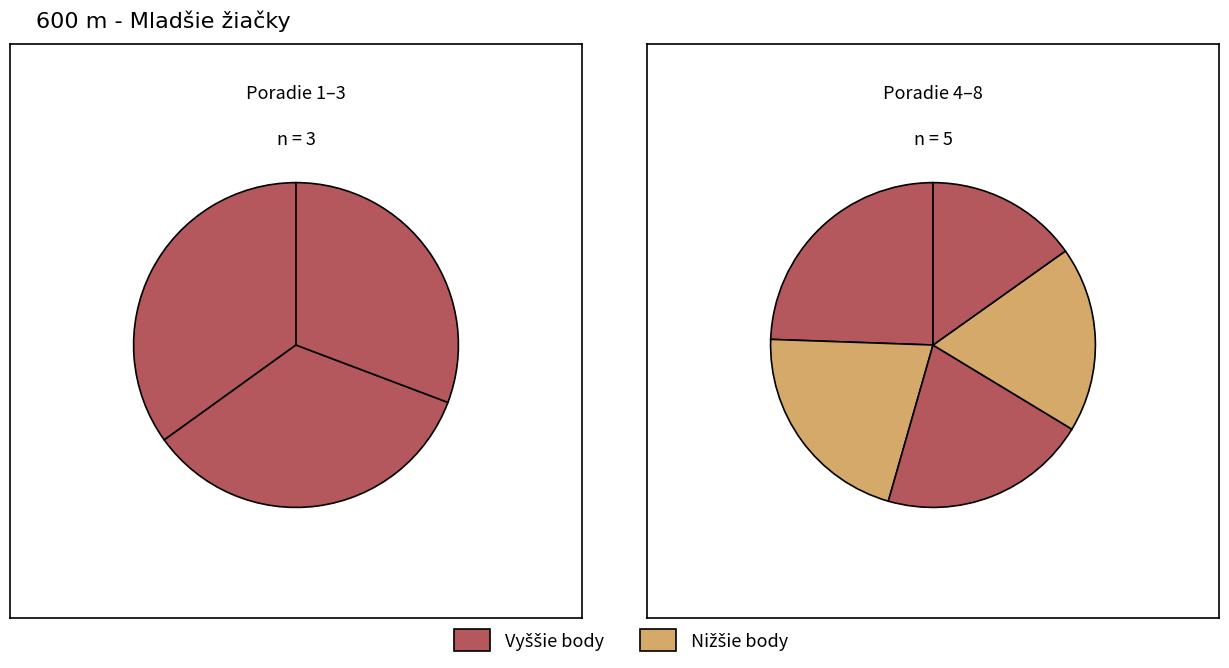

How many slices are in this pie chart?

8